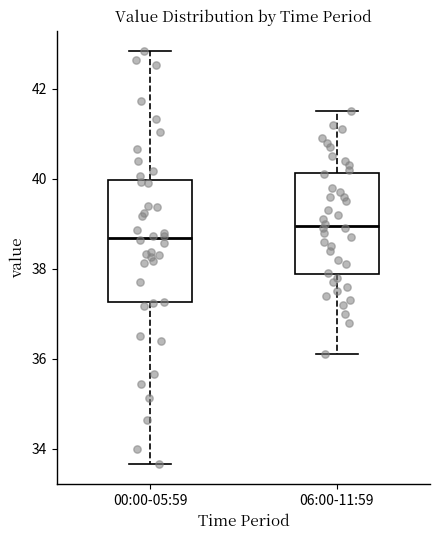

Which box's median line is the highest?

06:00-11:59